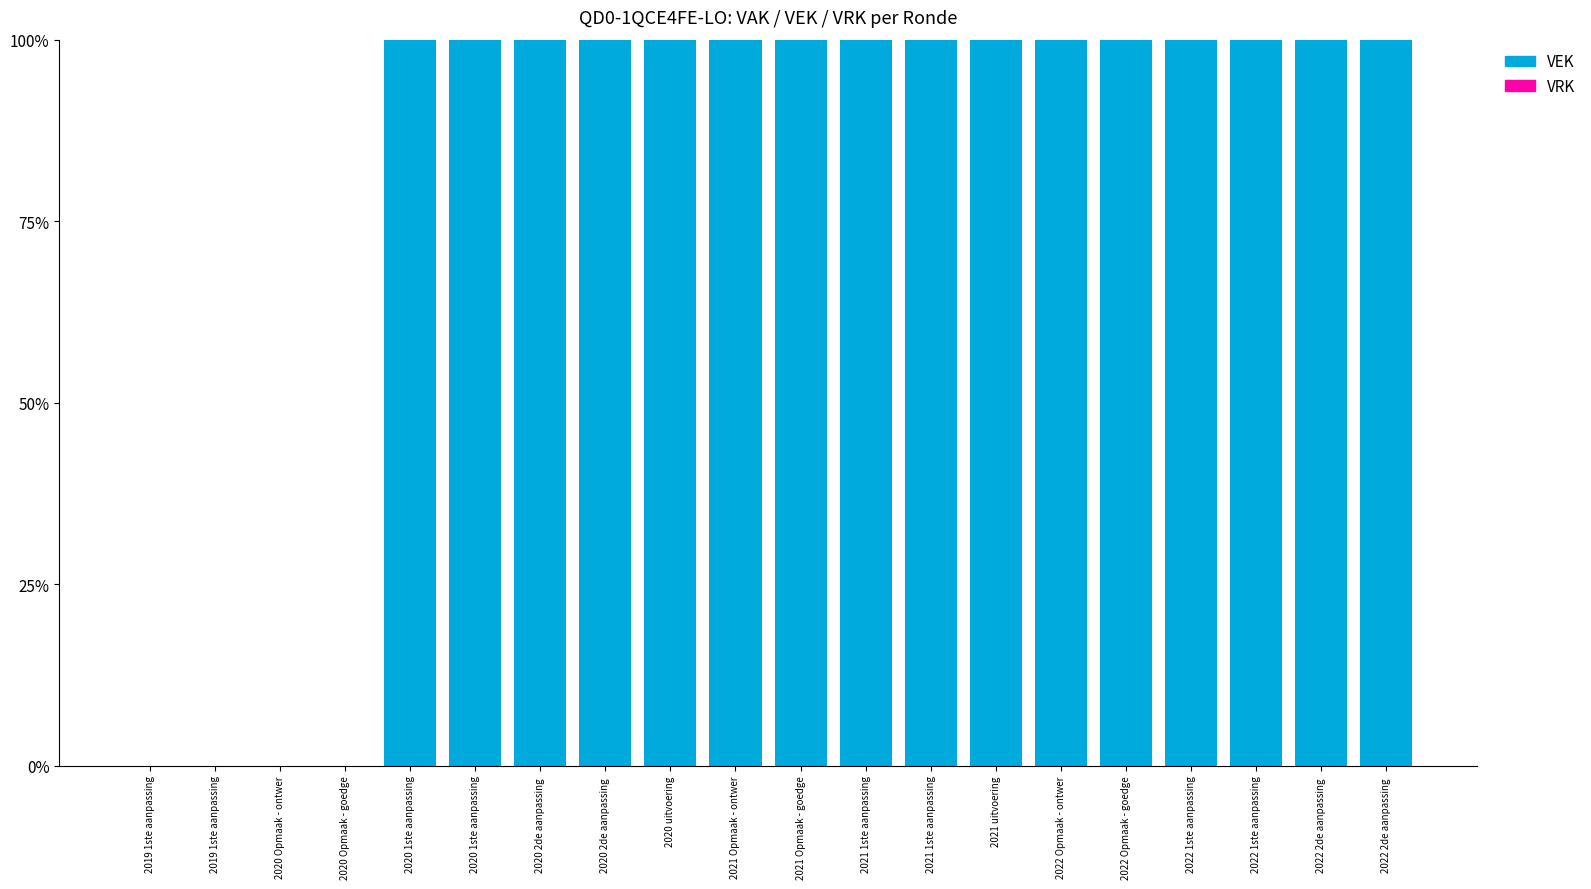

How many distinct data groups are displayed?

1